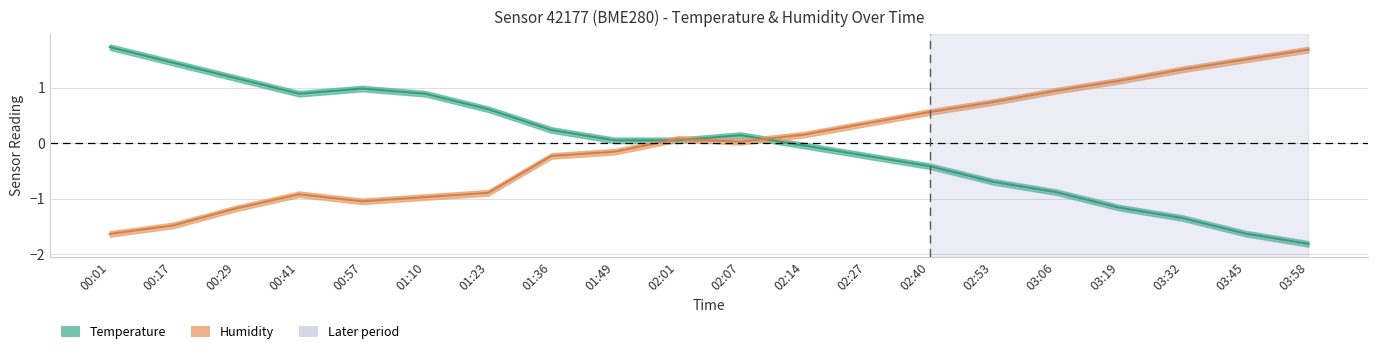

At which label does Temperature (normalized) reach its peak?

00:01